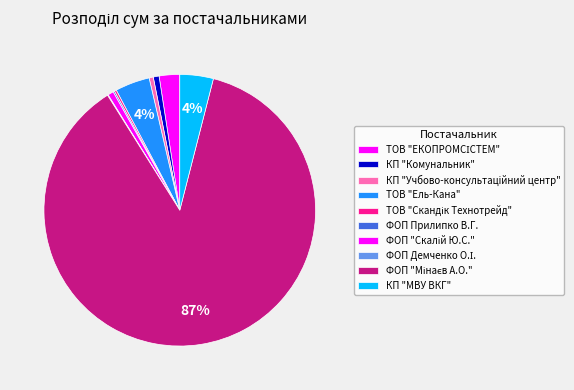

The ФОП Демченко О.І. slice represents 1% of the pie. True or false?

False